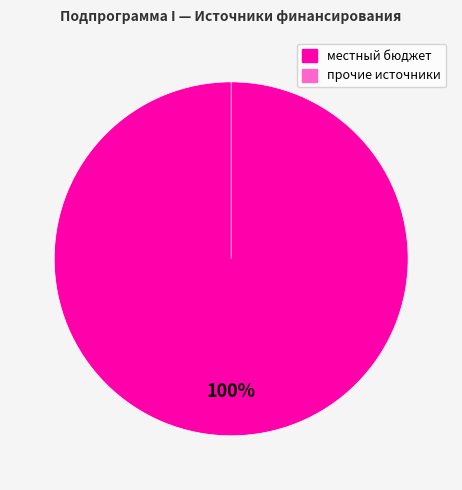

Is it true that средства по соглашениям is 0% of the pie?

True